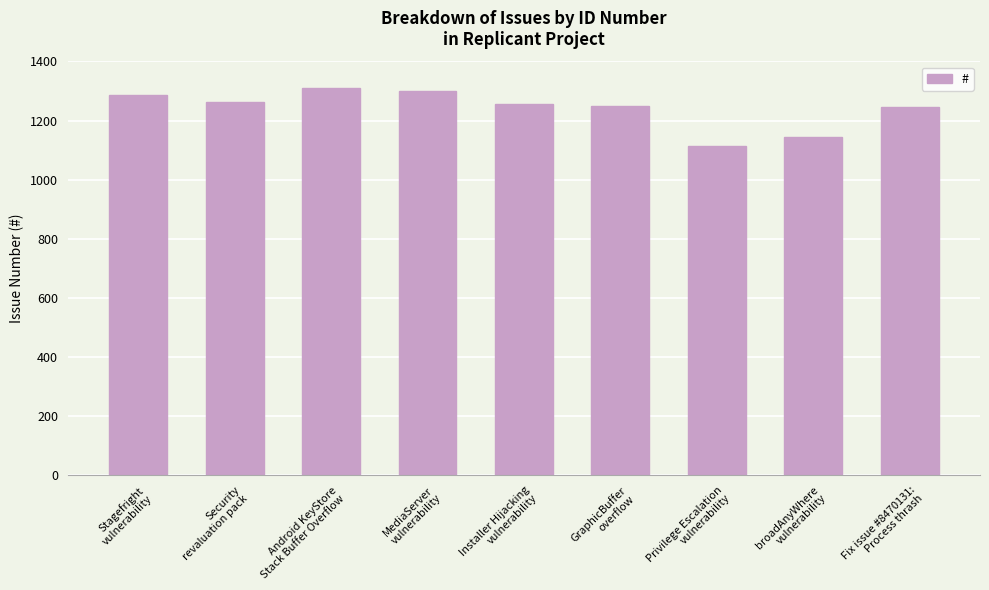

True or false: the data shows 1903 at Stagefright
vulnerability.

False